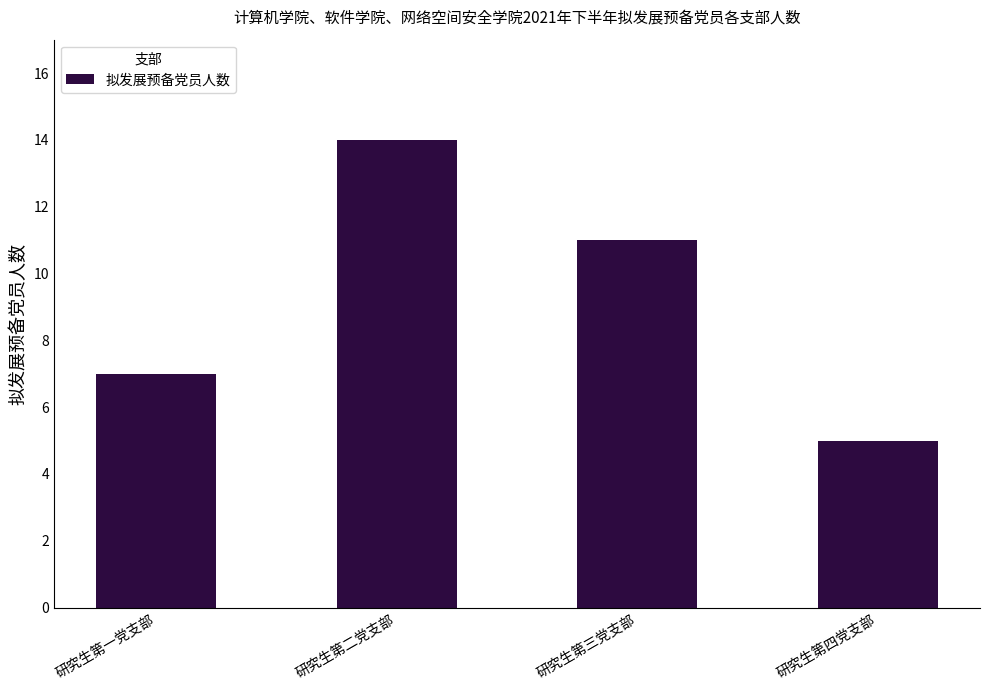

What is the change in value from 研究生第三党支部 to 研究生第四党支部?

-6